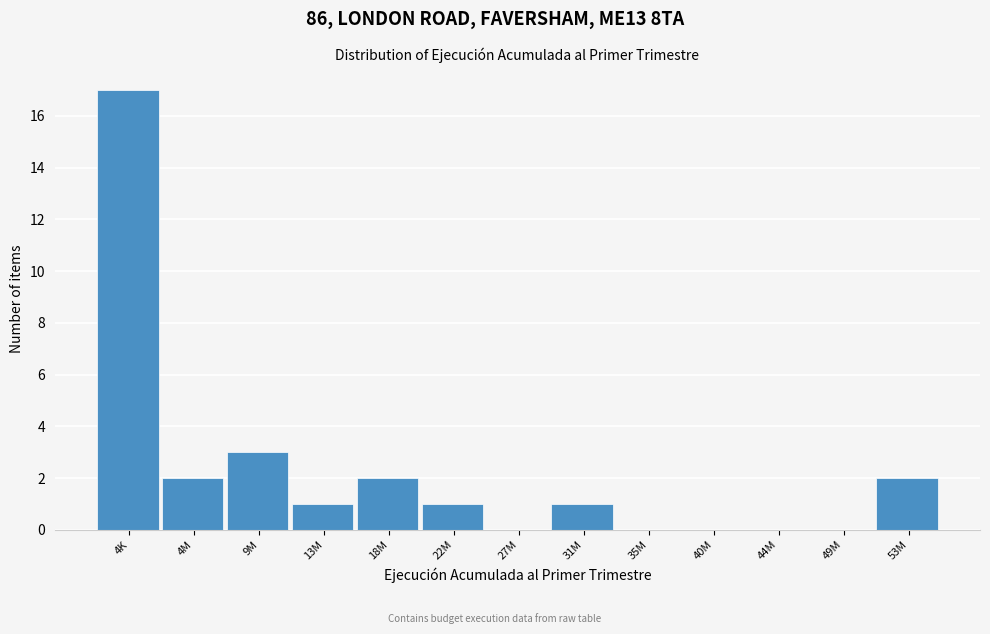

Reading left to right, extract all data points from this chart.

4K=17	4M=2	9M=3	13M=1	18M=2	22M=1	27M=0	31M=1	35M=0	40M=0	44M=0	49M=0	53M=2